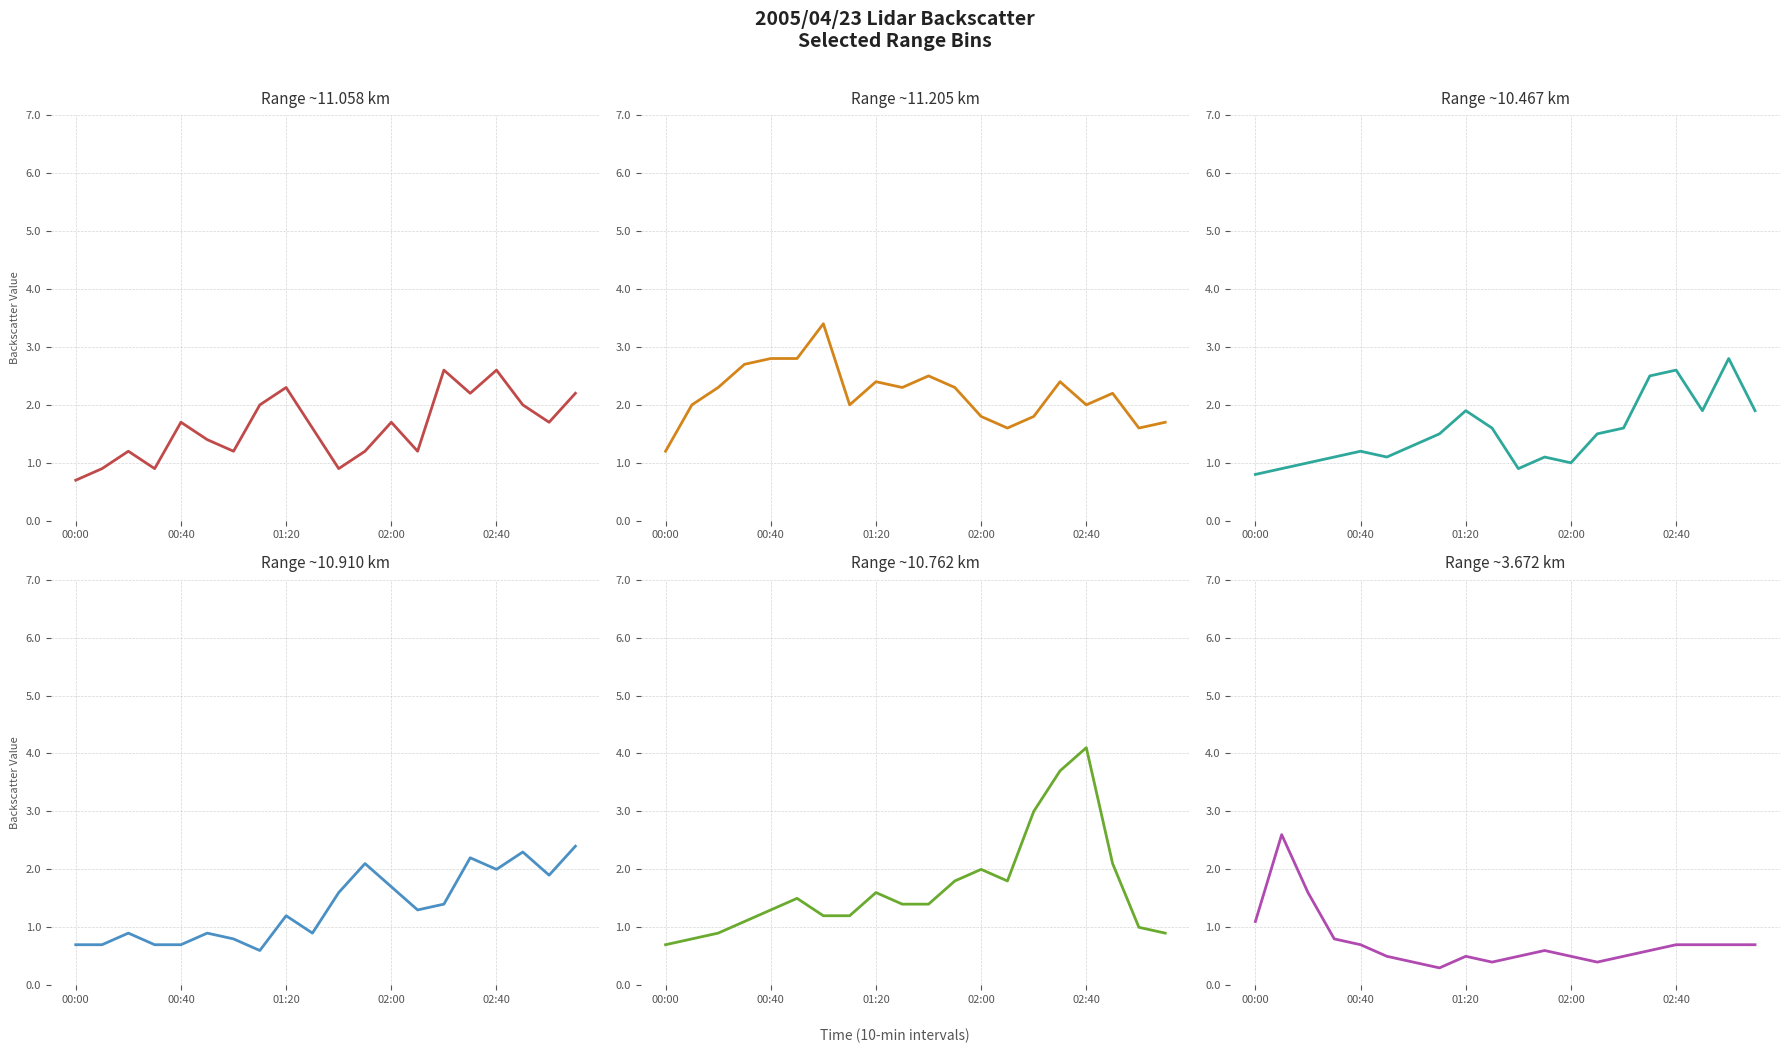

The 10.467 series shows 1.0 at 00:20. True or false?

True